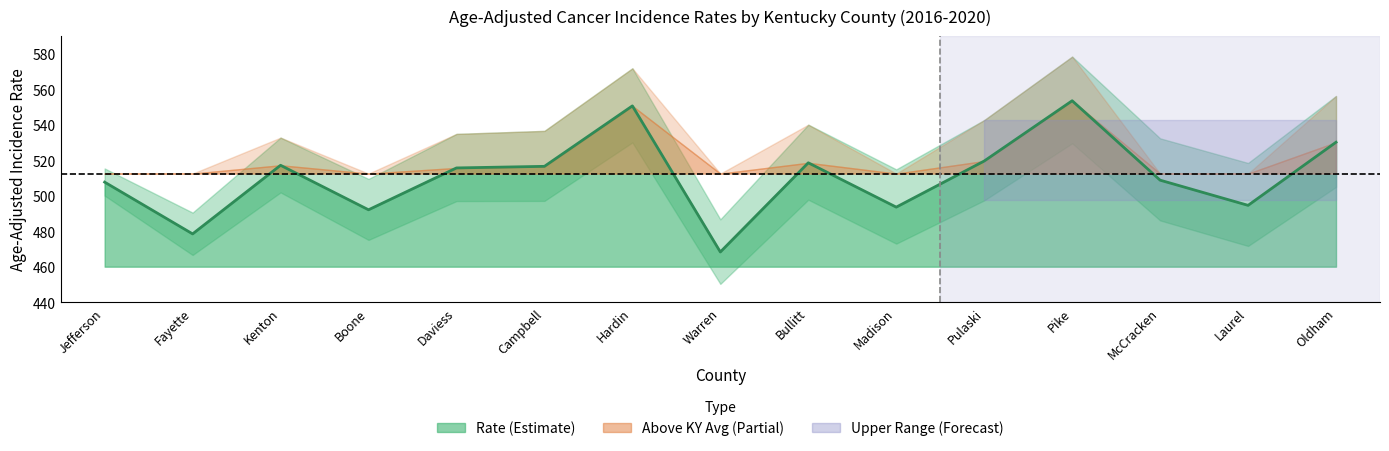

Between Fayette and Jefferson, which is larger?

Jefferson